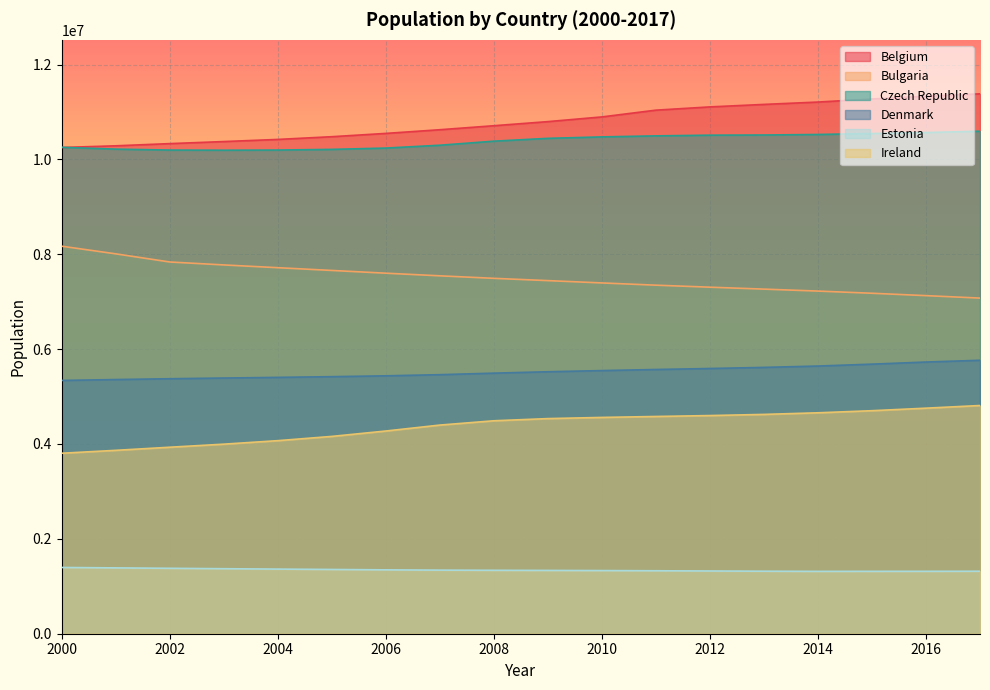

True or false: Denmark and Belgium cross at least once.

False